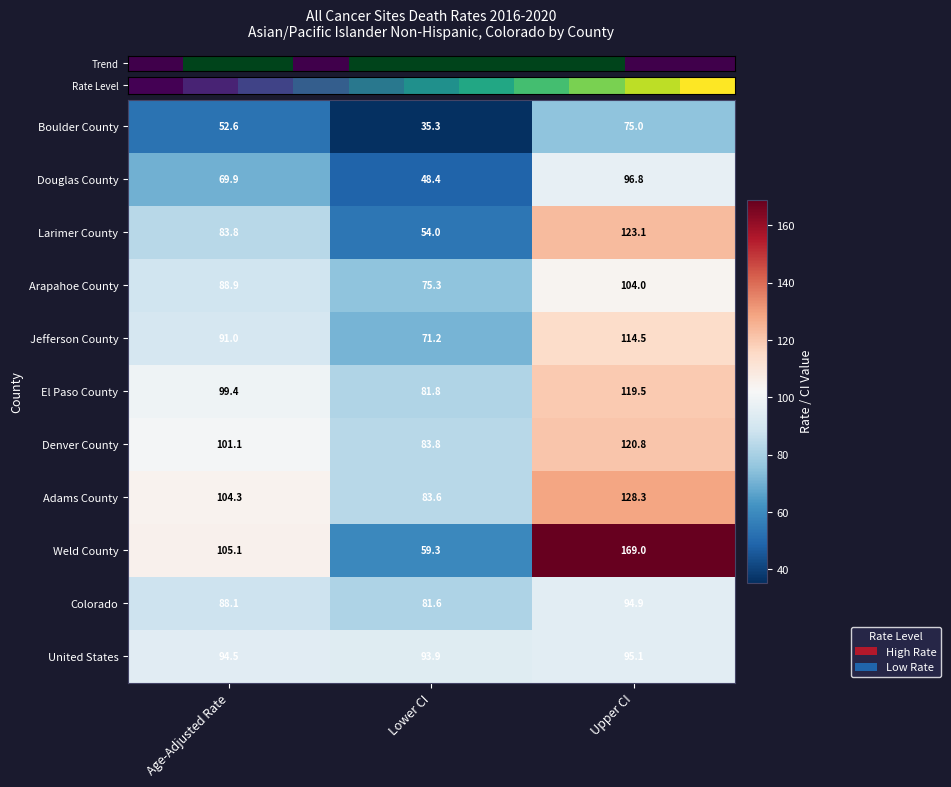

At which category is the sum across all series the highest?

Upper CI